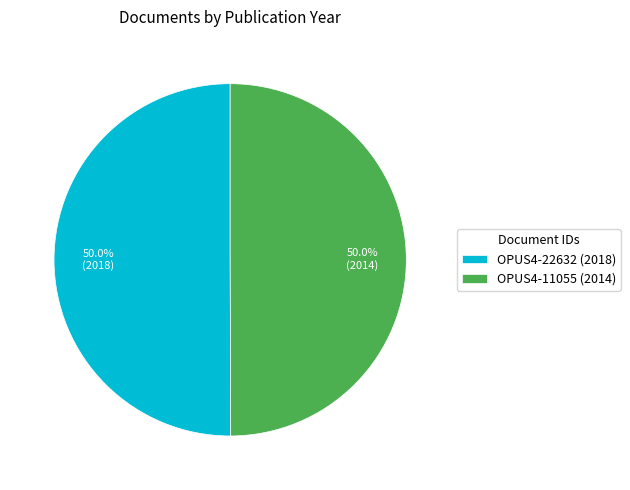

How many slices are in this pie chart?

2